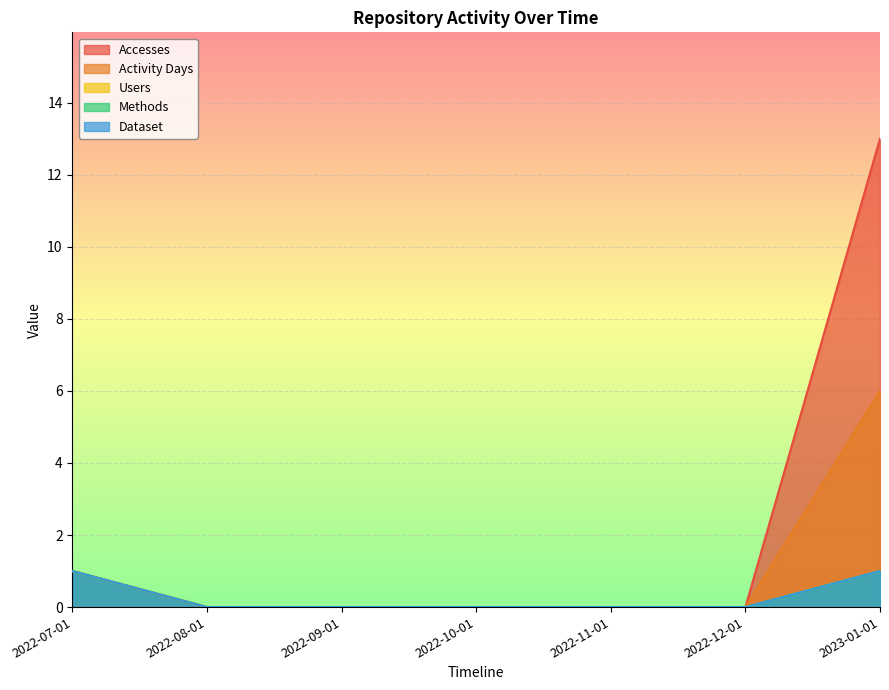

At which category is the sum across all series the highest?

2023-01-01